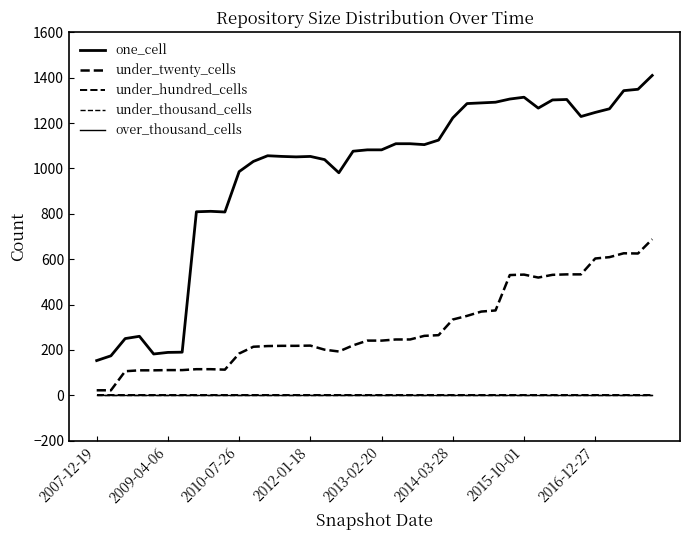

Is this an area chart (filled region under the line)?

No